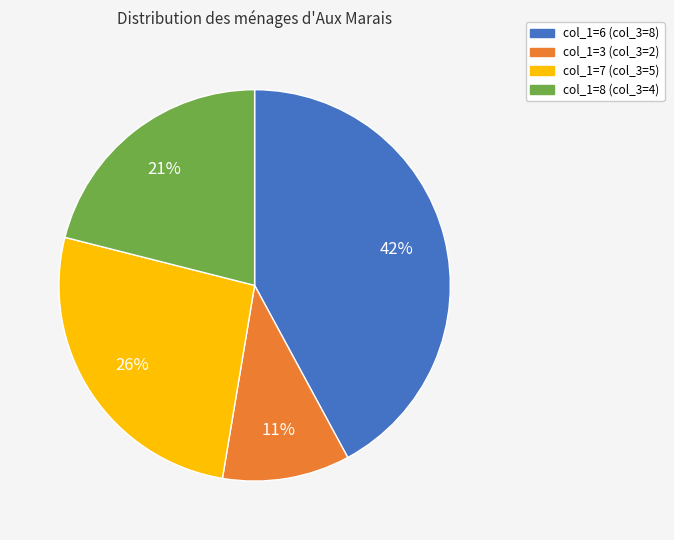

How many slices are in this pie chart?

4